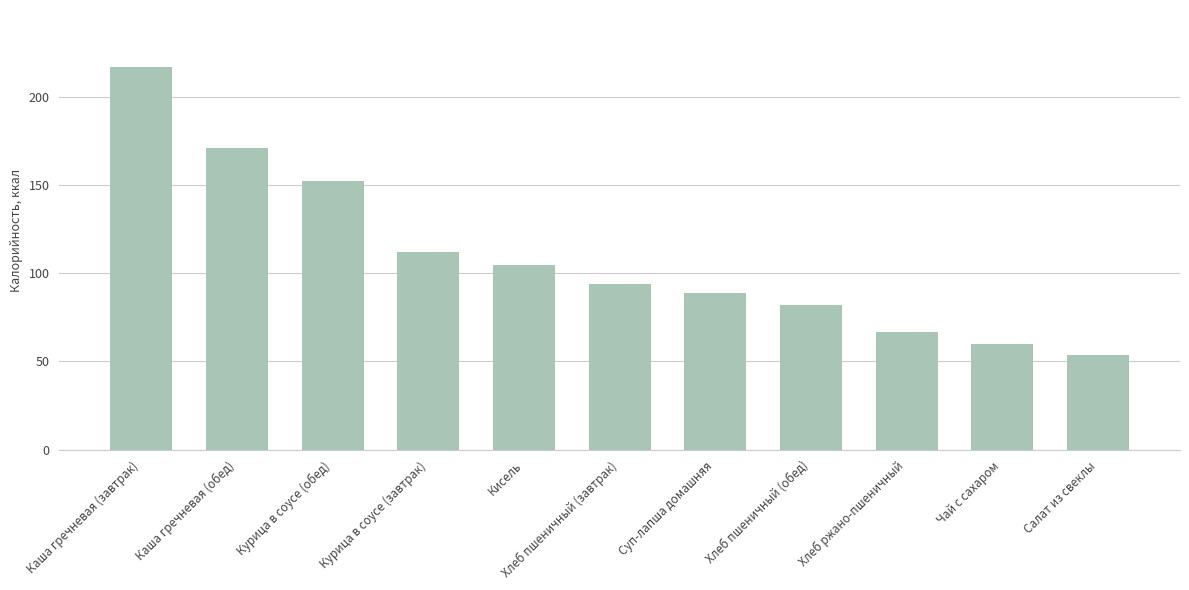

What is the smallest value displayed?

53.4